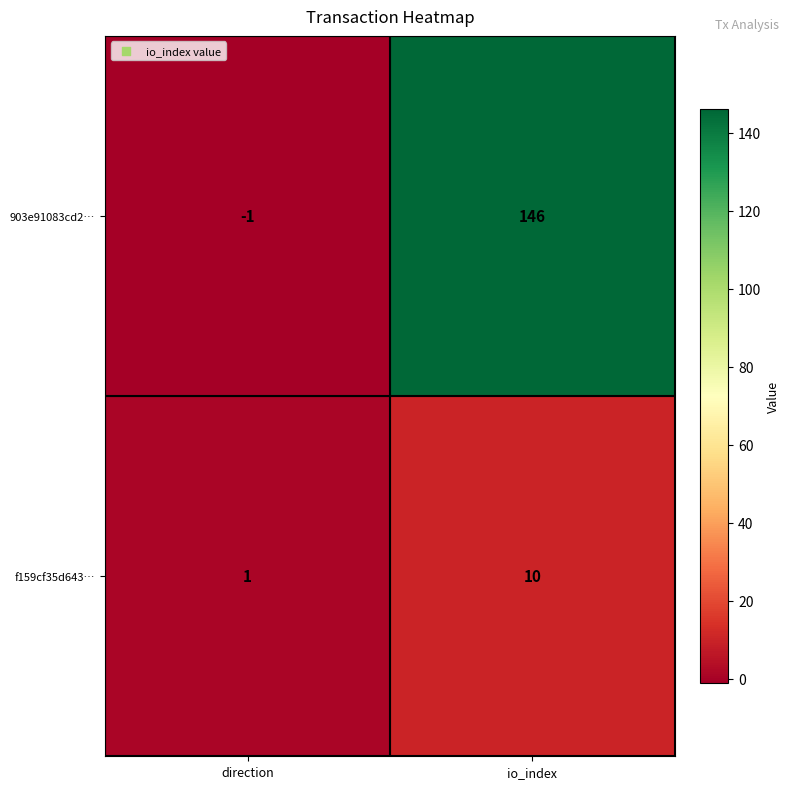

At direction, list the series in order from smallest to largest.

903e91083cd2…, f159cf35d643…